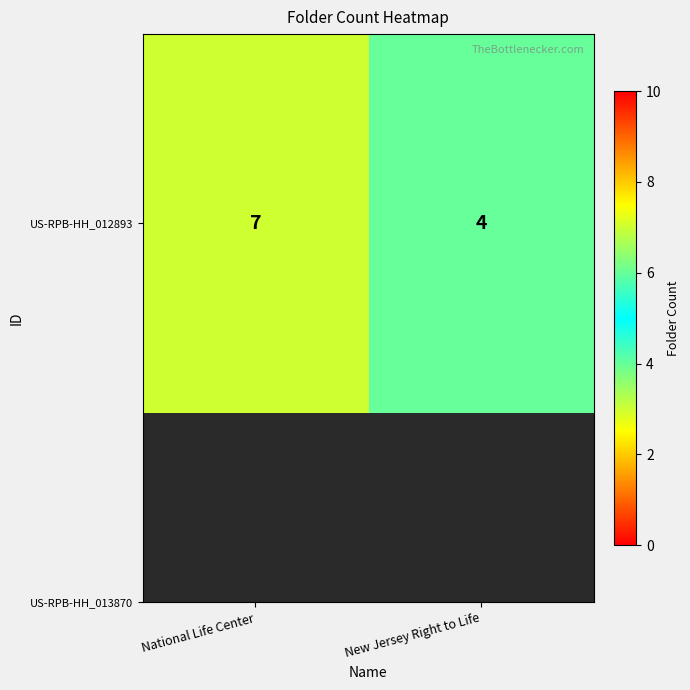

What is the change in value from National Life Center to New Jersey Right to Life?

-3